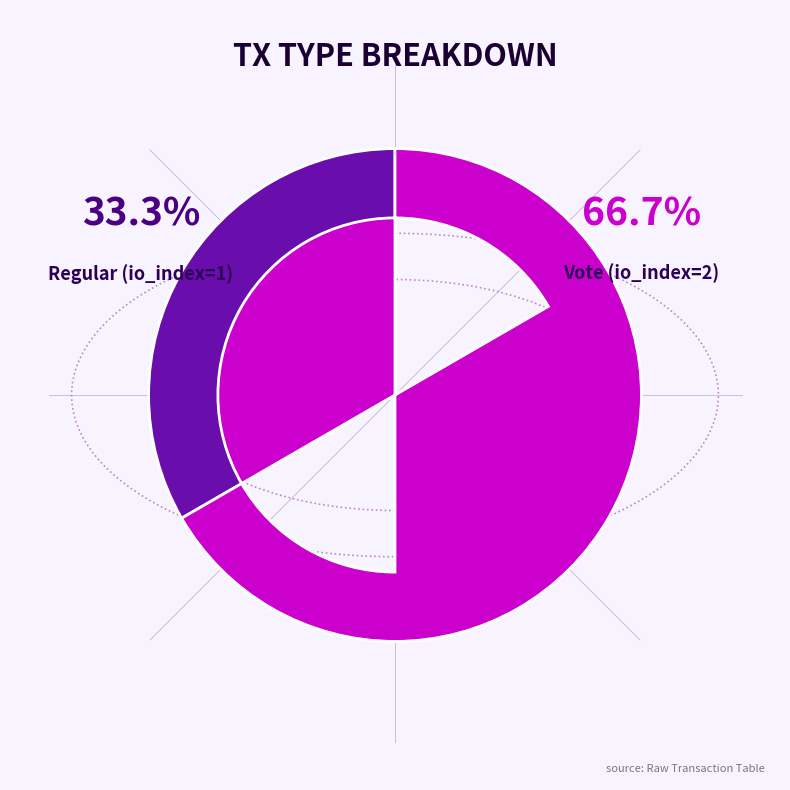

To the nearest percent, what is the difference between the largest and smallest slice percentages?

33%